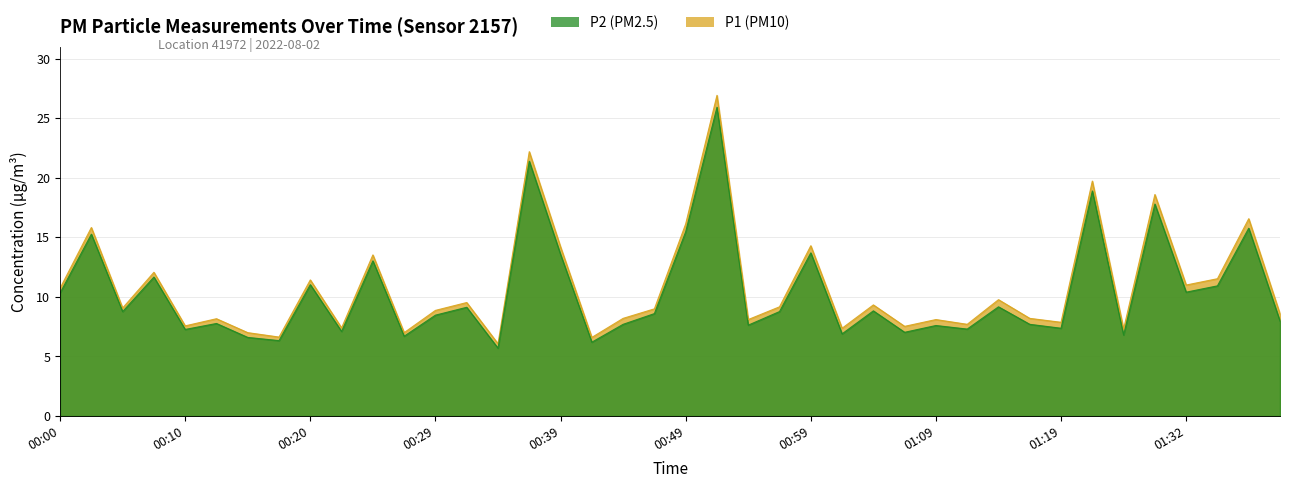

What is the difference between the highest and lowest values at 00:15?

0.4